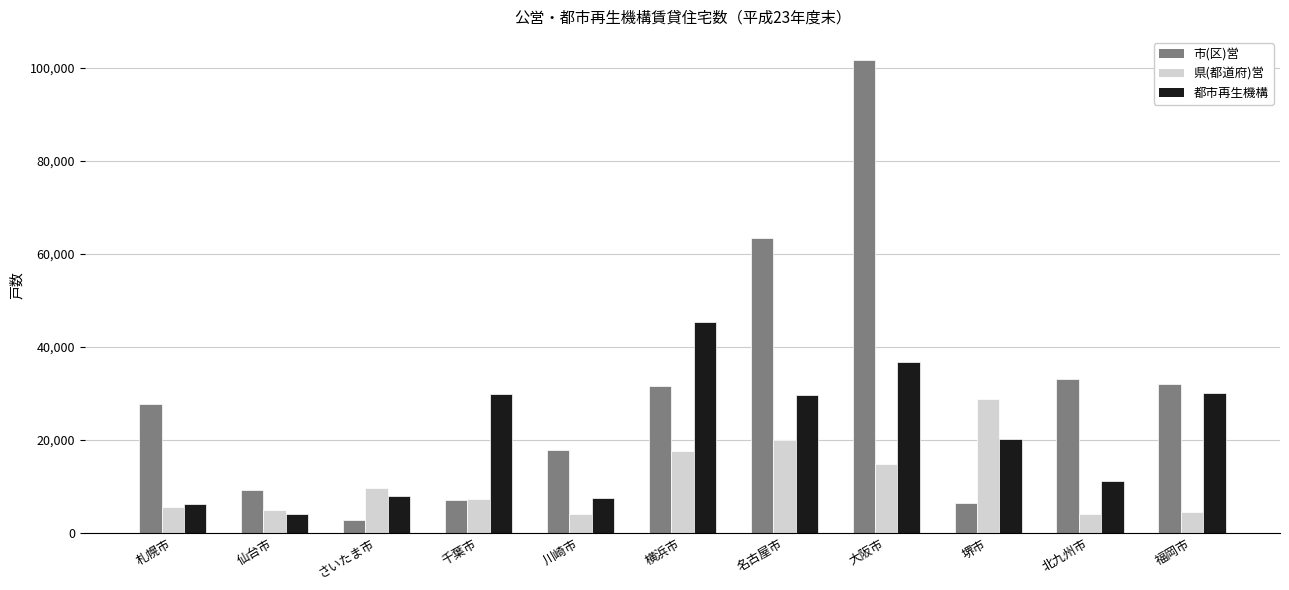

What is the spread (max minus min) of values at 千葉市?

22674